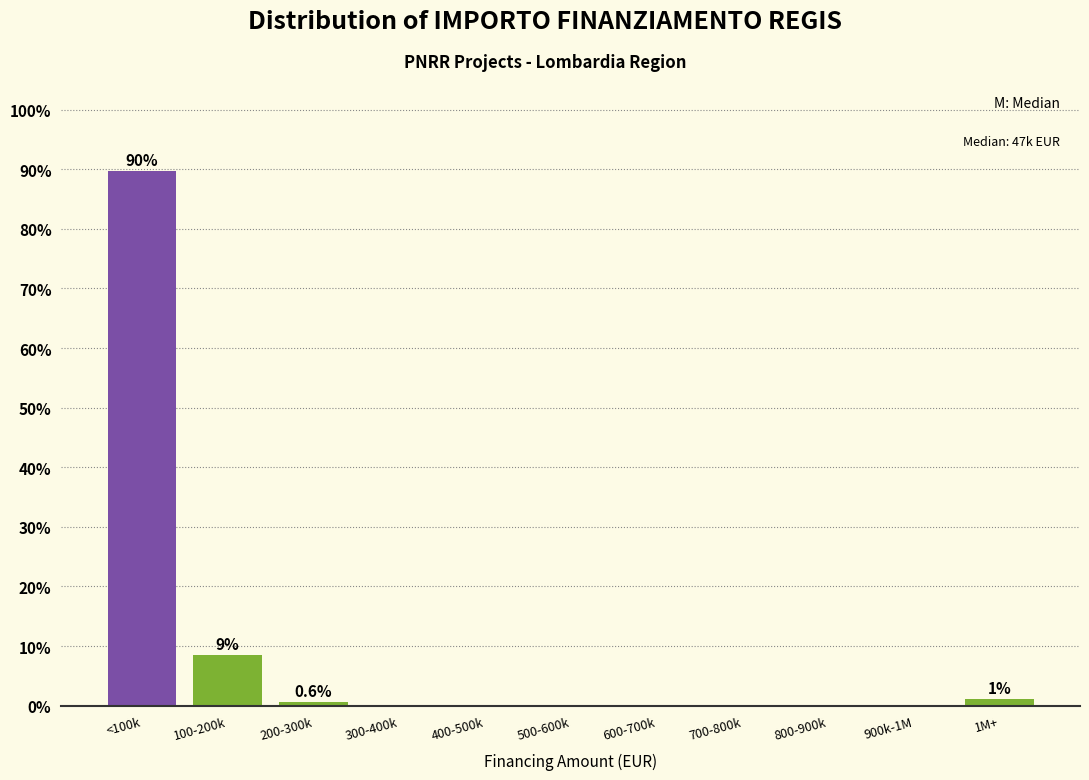

Reading right to left, list all the values displayed in this chart.

1M+=1.1	900k-1M=0.0	800-900k=0.0	700-800k=0.0	600-700k=0.0	500-600k=0.0	400-500k=0.0	300-400k=0.0	200-300k=0.6	100-200k=8.6	<100k=89.7